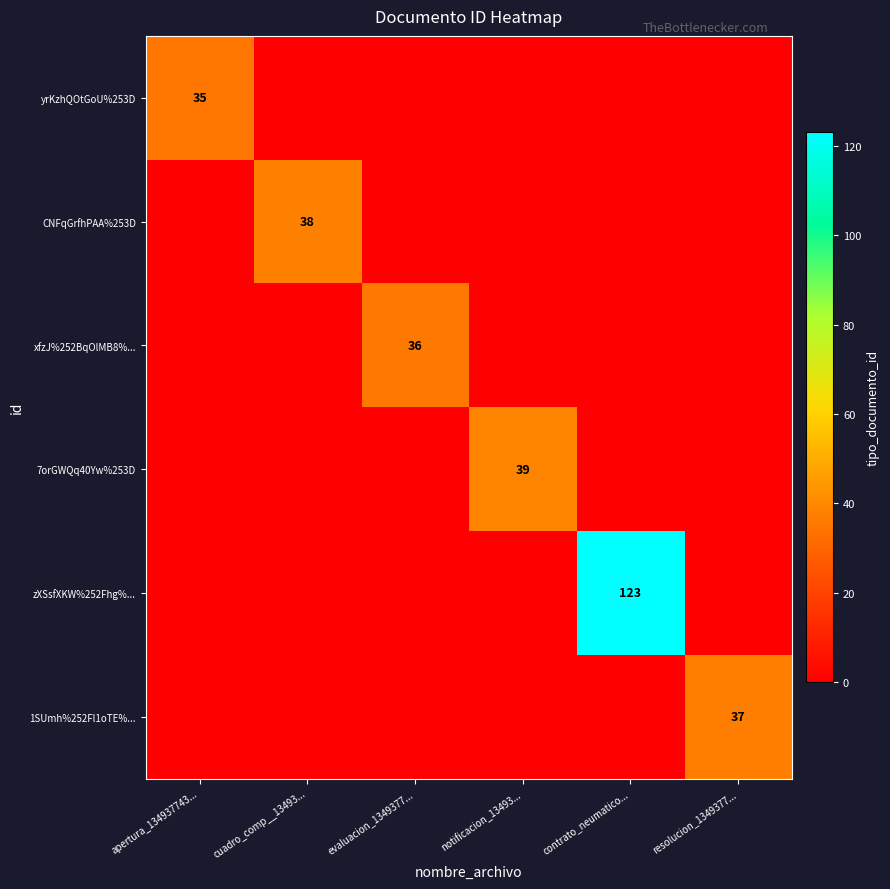

True or false: xfzJ%252BqOlMB8%... has a value of 62 at evaluacion_1349377....

False